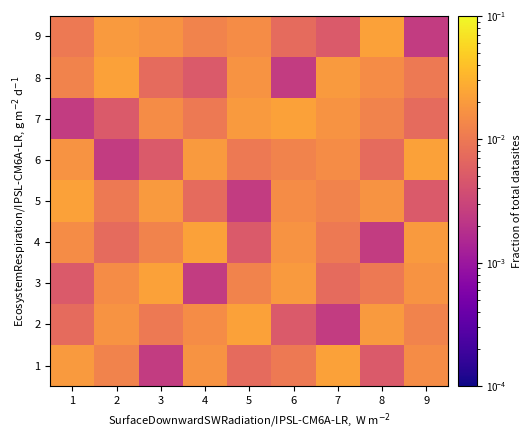

List the series in order of their peak value, lowest first.

1, 2, 3, 4, 5, 6, 7, 8, 9